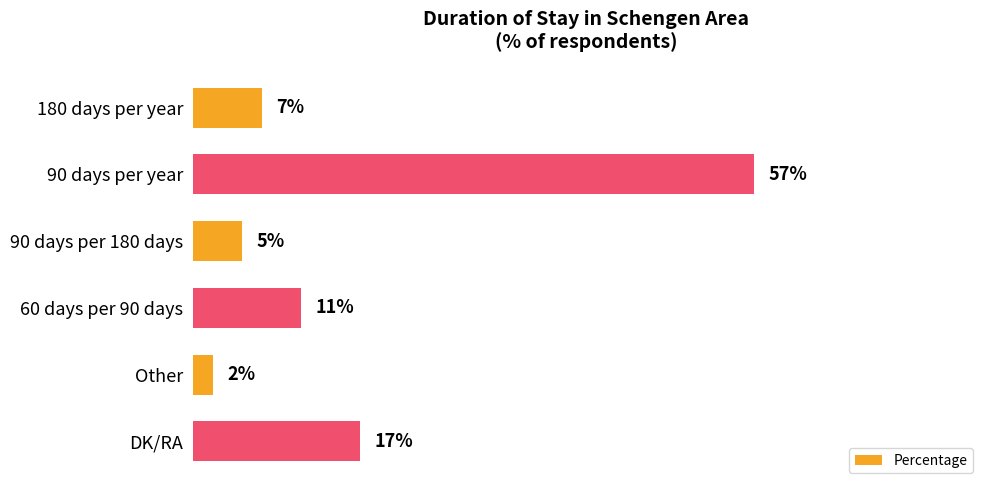

At which category does the chart reach its minimum across all series?

Other